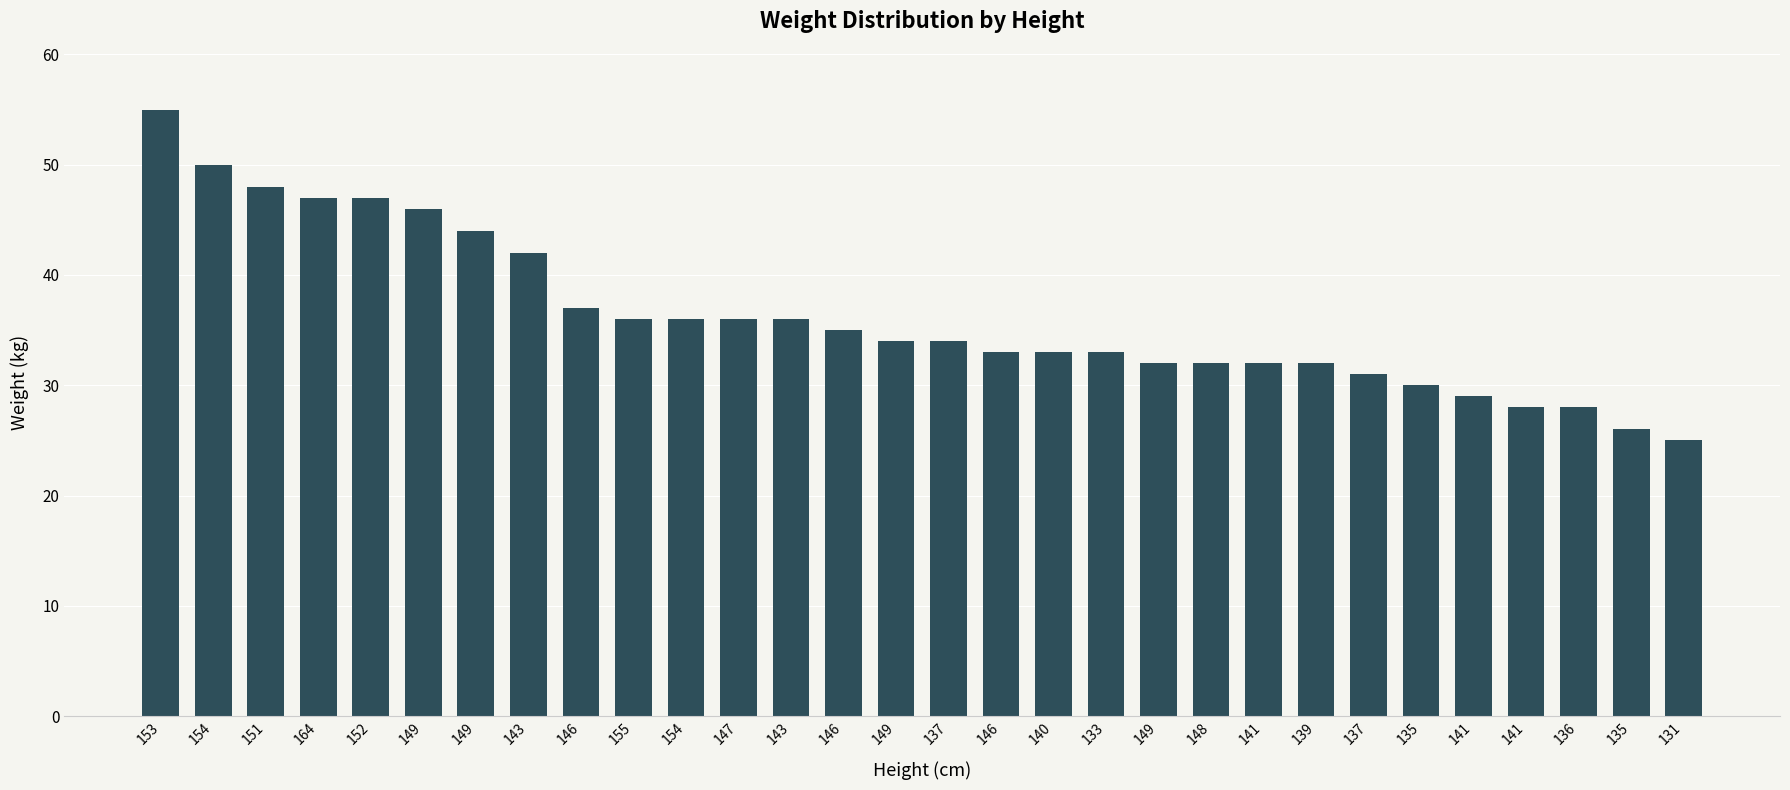

Does the chart contain any negative values?

No